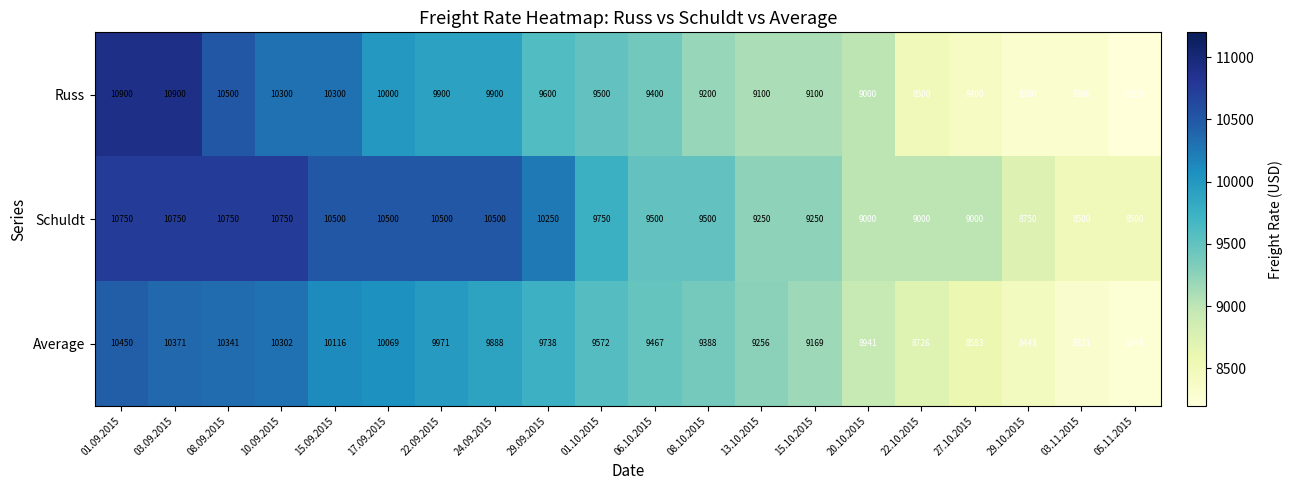

How many Schuldt values are between 9000 and 10500?

13